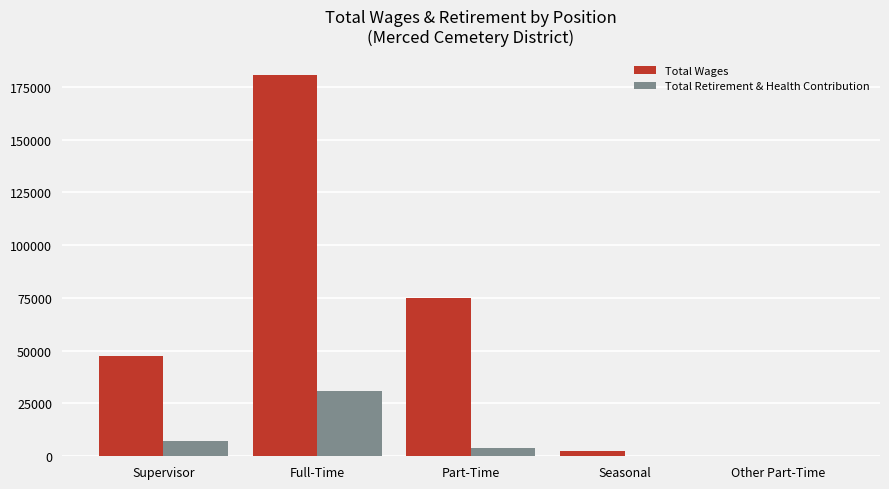

True or false: Total Retirement & Health Contribution has a value of 0 at Other Part-Time.

True